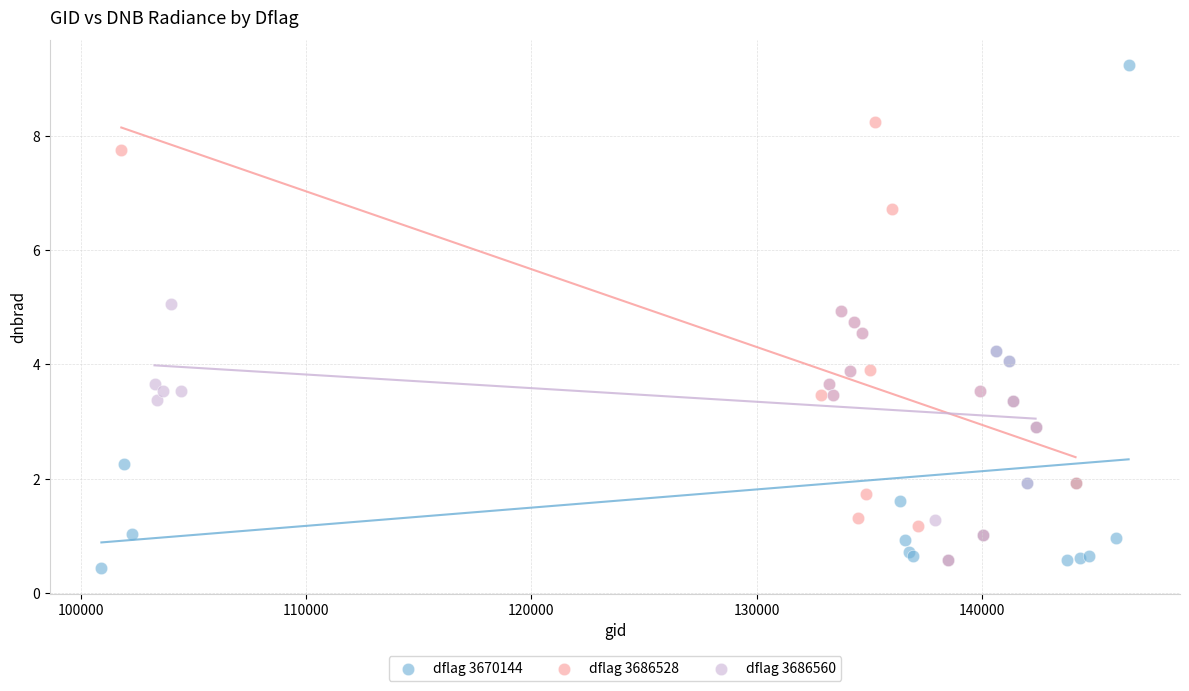

Which series contains the highest Y value?

dflag 3670144